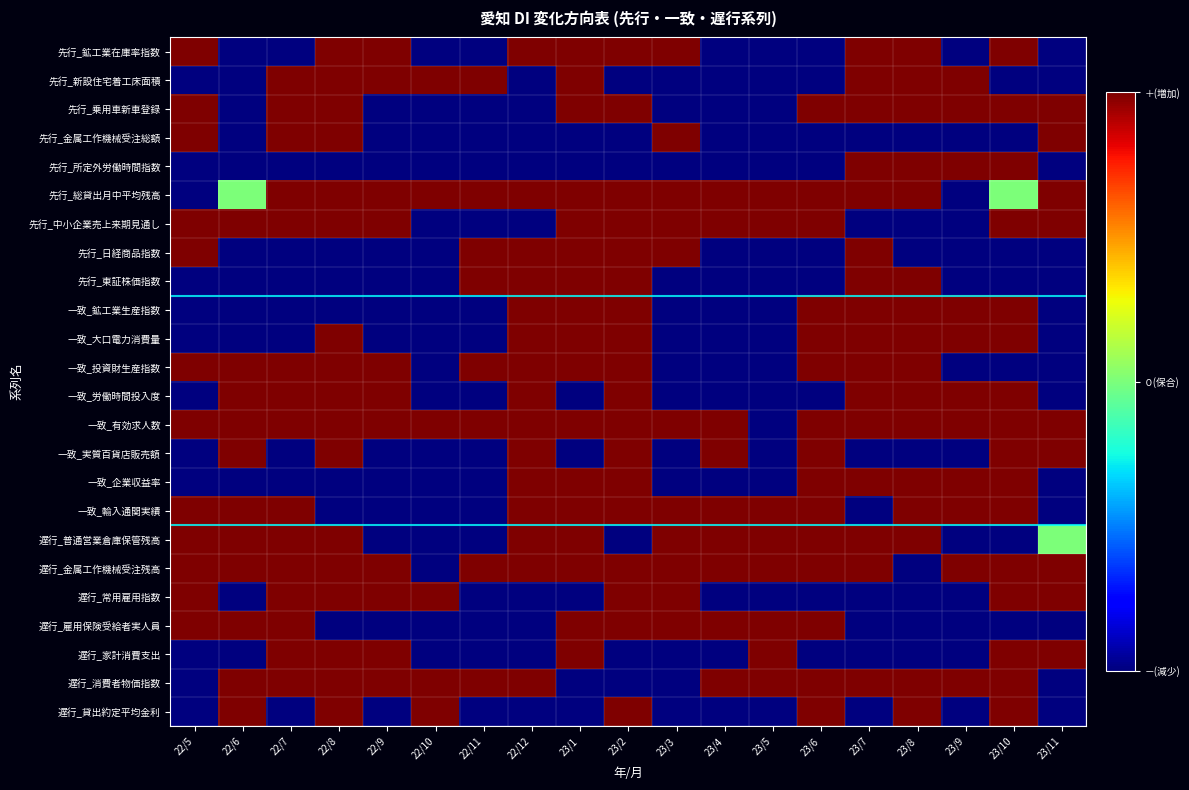

Reading left to right, list all the values displayed in this chart.

先行_鉱工業在庫率指数: 22/5=1.0	22/6=0.0	22/7=0.0	22/8=1.0	22/9=1.0	22/10=0.0	22/11=0.0	22/12=1.0	23/1=1.0	23/2=1.0	23/3=1.0	23/4=0.0	23/5=0.0	23/6=0.0	23/7=1.0	23/8=1.0	23/9=0.0	23/10=1.0	23/11=0.0
先行_新設住宅着工床面積: 22/5=0.0	22/6=0.0	22/7=1.0	22/8=1.0	22/9=1.0	22/10=1.0	22/11=1.0	22/12=0.0	23/1=1.0	23/2=0.0	23/3=0.0	23/4=0.0	23/5=0.0	23/6=0.0	23/7=1.0	23/8=1.0	23/9=1.0	23/10=0.0	23/11=0.0
先行_乗用車新車登録: 22/5=1.0	22/6=0.0	22/7=1.0	22/8=1.0	22/9=0.0	22/10=0.0	22/11=0.0	22/12=0.0	23/1=1.0	23/2=1.0	23/3=0.0	23/4=0.0	23/5=0.0	23/6=1.0	23/7=1.0	23/8=1.0	23/9=1.0	23/10=1.0	23/11=1.0
先行_金属工作機械受注総額: 22/5=1.0	22/6=0.0	22/7=1.0	22/8=1.0	22/9=0.0	22/10=0.0	22/11=0.0	22/12=0.0	23/1=0.0	23/2=0.0	23/3=1.0	23/4=0.0	23/5=0.0	23/6=0.0	23/7=0.0	23/8=0.0	23/9=0.0	23/10=0.0	23/11=1.0
先行_所定外労働時間指数: 22/5=0.0	22/6=0.0	22/7=0.0	22/8=0.0	22/9=0.0	22/10=0.0	22/11=0.0	22/12=0.0	23/1=0.0	23/2=0.0	23/3=0.0	23/4=0.0	23/5=0.0	23/6=0.0	23/7=1.0	23/8=1.0	23/9=1.0	23/10=1.0	23/11=0.0
先行_総貸出月中平均残高: 22/5=0.0	22/6=0.5	22/7=1.0	22/8=1.0	22/9=1.0	22/10=1.0	22/11=1.0	22/12=1.0	23/1=1.0	23/2=1.0	23/3=1.0	23/4=1.0	23/5=1.0	23/6=1.0	23/7=1.0	23/8=1.0	23/9=0.0	23/10=0.5	23/11=1.0
先行_中小企業売上来期見通し: 22/5=1.0	22/6=1.0	22/7=1.0	22/8=1.0	22/9=1.0	22/10=0.0	22/11=0.0	22/12=0.0	23/1=1.0	23/2=1.0	23/3=1.0	23/4=1.0	23/5=1.0	23/6=1.0	23/7=0.0	23/8=0.0	23/9=0.0	23/10=1.0	23/11=1.0
先行_日経商品指数: 22/5=1.0	22/6=0.0	22/7=0.0	22/8=0.0	22/9=0.0	22/10=0.0	22/11=1.0	22/12=1.0	23/1=1.0	23/2=1.0	23/3=1.0	23/4=0.0	23/5=0.0	23/6=0.0	23/7=1.0	23/8=0.0	23/9=0.0	23/10=0.0	23/11=0.0
先行_東証株価指数: 22/5=0.0	22/6=0.0	22/7=0.0	22/8=0.0	22/9=0.0	22/10=0.0	22/11=1.0	22/12=1.0	23/1=1.0	23/2=1.0	23/3=0.0	23/4=0.0	23/5=0.0	23/6=0.0	23/7=1.0	23/8=1.0	23/9=0.0	23/10=0.0	23/11=0.0
一致_鉱工業生産指数: 22/5=0.0	22/6=0.0	22/7=0.0	22/8=0.0	22/9=0.0	22/10=0.0	22/11=0.0	22/12=1.0	23/1=1.0	23/2=1.0	23/3=0.0	23/4=0.0	23/5=0.0	23/6=1.0	23/7=1.0	23/8=1.0	23/9=1.0	23/10=1.0	23/11=0.0
一致_大口電力消費量: 22/5=0.0	22/6=0.0	22/7=0.0	22/8=1.0	22/9=0.0	22/10=0.0	22/11=0.0	22/12=1.0	23/1=1.0	23/2=1.0	23/3=0.0	23/4=0.0	23/5=0.0	23/6=1.0	23/7=1.0	23/8=1.0	23/9=1.0	23/10=1.0	23/11=0.0
一致_投資財生産指数: 22/5=1.0	22/6=1.0	22/7=1.0	22/8=1.0	22/9=1.0	22/10=0.0	22/11=1.0	22/12=1.0	23/1=1.0	23/2=1.0	23/3=0.0	23/4=0.0	23/5=0.0	23/6=1.0	23/7=1.0	23/8=1.0	23/9=0.0	23/10=0.0	23/11=0.0
一致_労働時間投入度: 22/5=0.0	22/6=1.0	22/7=1.0	22/8=1.0	22/9=1.0	22/10=0.0	22/11=0.0	22/12=1.0	23/1=0.0	23/2=1.0	23/3=0.0	23/4=0.0	23/5=0.0	23/6=0.0	23/7=1.0	23/8=1.0	23/9=1.0	23/10=1.0	23/11=0.0
一致_有効求人数: 22/5=1.0	22/6=1.0	22/7=1.0	22/8=1.0	22/9=1.0	22/10=1.0	22/11=1.0	22/12=1.0	23/1=1.0	23/2=1.0	23/3=1.0	23/4=1.0	23/5=0.0	23/6=1.0	23/7=1.0	23/8=1.0	23/9=1.0	23/10=1.0	23/11=1.0
一致_実質百貨店販売額: 22/5=0.0	22/6=1.0	22/7=0.0	22/8=1.0	22/9=0.0	22/10=0.0	22/11=0.0	22/12=1.0	23/1=0.0	23/2=1.0	23/3=0.0	23/4=1.0	23/5=0.0	23/6=1.0	23/7=0.0	23/8=0.0	23/9=0.0	23/10=1.0	23/11=1.0
一致_企業収益率: 22/5=0.0	22/6=0.0	22/7=0.0	22/8=0.0	22/9=0.0	22/10=0.0	22/11=0.0	22/12=1.0	23/1=1.0	23/2=1.0	23/3=0.0	23/4=0.0	23/5=0.0	23/6=1.0	23/7=1.0	23/8=1.0	23/9=1.0	23/10=1.0	23/11=0.0
一致_輸入通関実績: 22/5=1.0	22/6=1.0	22/7=1.0	22/8=0.0	22/9=0.0	22/10=0.0	22/11=0.0	22/12=1.0	23/1=1.0	23/2=1.0	23/3=1.0	23/4=1.0	23/5=1.0	23/6=1.0	23/7=0.0	23/8=1.0	23/9=1.0	23/10=1.0	23/11=0.0
遅行_普通営業倉庫保管残高: 22/5=1.0	22/6=1.0	22/7=1.0	22/8=1.0	22/9=0.0	22/10=0.0	22/11=0.0	22/12=1.0	23/1=1.0	23/2=0.0	23/3=1.0	23/4=1.0	23/5=1.0	23/6=1.0	23/7=1.0	23/8=1.0	23/9=0.0	23/10=0.0	23/11=0.5
遅行_金属工作機械受注残高: 22/5=1.0	22/6=1.0	22/7=1.0	22/8=1.0	22/9=1.0	22/10=0.0	22/11=1.0	22/12=1.0	23/1=1.0	23/2=1.0	23/3=1.0	23/4=1.0	23/5=1.0	23/6=1.0	23/7=1.0	23/8=0.0	23/9=1.0	23/10=1.0	23/11=1.0
遅行_常用雇用指数: 22/5=1.0	22/6=0.0	22/7=1.0	22/8=1.0	22/9=1.0	22/10=1.0	22/11=0.0	22/12=0.0	23/1=0.0	23/2=1.0	23/3=1.0	23/4=0.0	23/5=0.0	23/6=0.0	23/7=0.0	23/8=0.0	23/9=0.0	23/10=1.0	23/11=1.0
遅行_雇用保険受給者実人員: 22/5=1.0	22/6=1.0	22/7=1.0	22/8=0.0	22/9=0.0	22/10=0.0	22/11=0.0	22/12=0.0	23/1=1.0	23/2=1.0	23/3=1.0	23/4=1.0	23/5=1.0	23/6=1.0	23/7=0.0	23/8=0.0	23/9=0.0	23/10=0.0	23/11=0.0
遅行_家計消費支出: 22/5=0.0	22/6=0.0	22/7=1.0	22/8=1.0	22/9=1.0	22/10=0.0	22/11=0.0	22/12=0.0	23/1=1.0	23/2=0.0	23/3=0.0	23/4=0.0	23/5=1.0	23/6=0.0	23/7=0.0	23/8=0.0	23/9=0.0	23/10=1.0	23/11=1.0
遅行_消費者物価指数: 22/5=0.0	22/6=1.0	22/7=1.0	22/8=1.0	22/9=1.0	22/10=1.0	22/11=1.0	22/12=1.0	23/1=0.0	23/2=0.0	23/3=0.0	23/4=1.0	23/5=1.0	23/6=1.0	23/7=1.0	23/8=1.0	23/9=1.0	23/10=1.0	23/11=0.0
遅行_貸出約定平均金利: 22/5=0.0	22/6=1.0	22/7=0.0	22/8=1.0	22/9=0.0	22/10=1.0	22/11=0.0	22/12=0.0	23/1=0.0	23/2=1.0	23/3=0.0	23/4=0.0	23/5=0.0	23/6=1.0	23/7=0.0	23/8=1.0	23/9=0.0	23/10=1.0	23/11=0.0